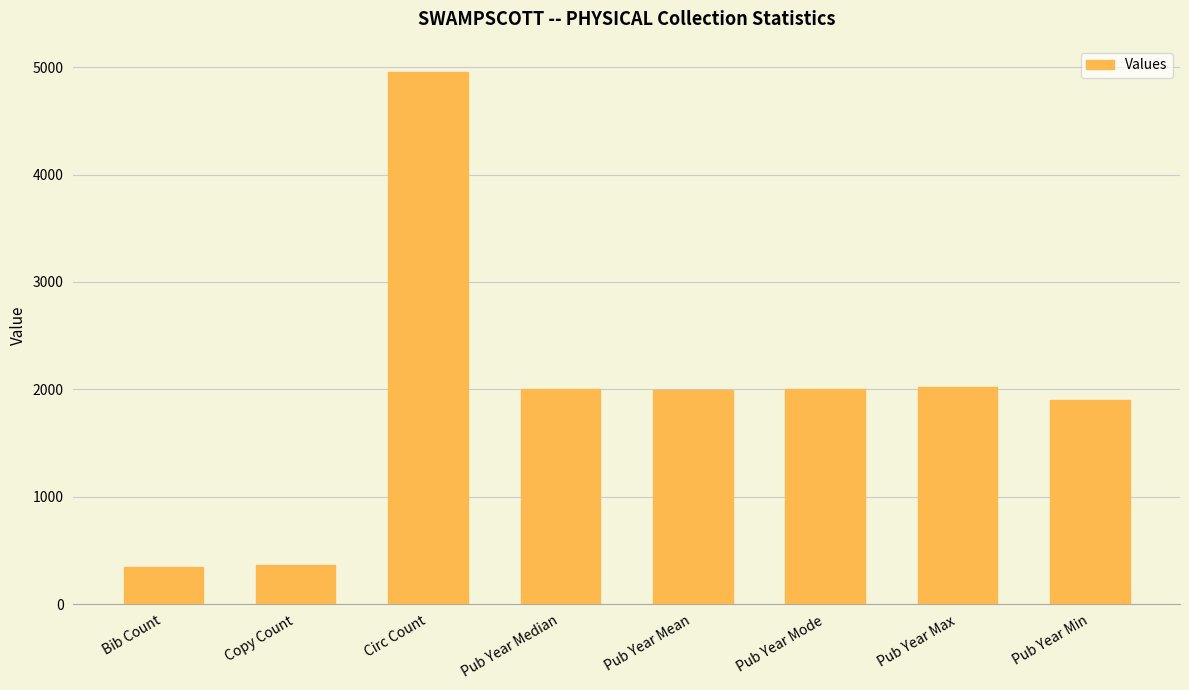

Are the bars horizontal?

No